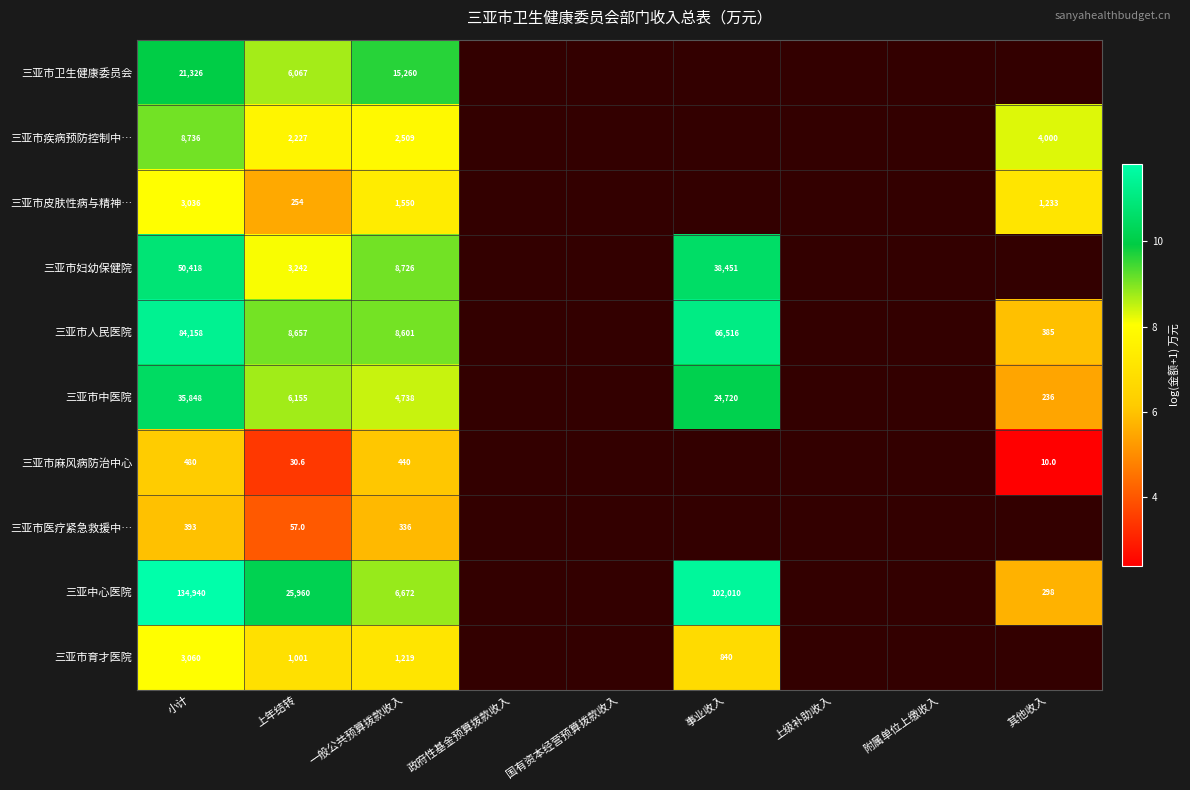

What is the minimum value shown in the chart?

2.4